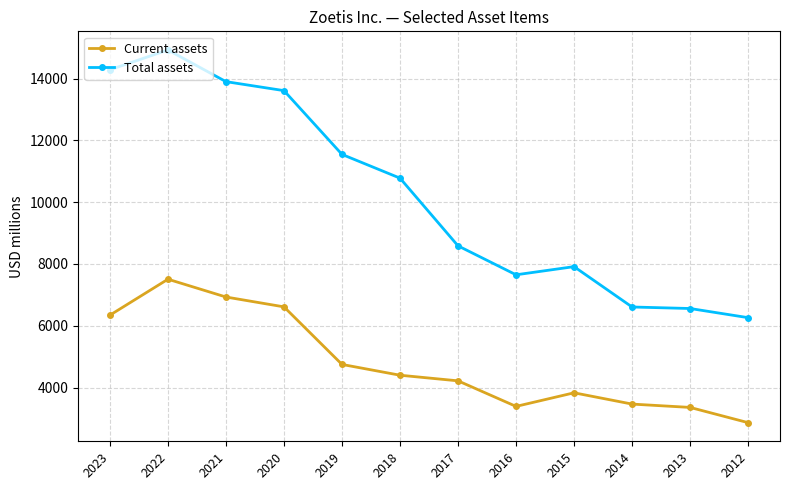

At which label does Total assets first exceed 10777?

2023